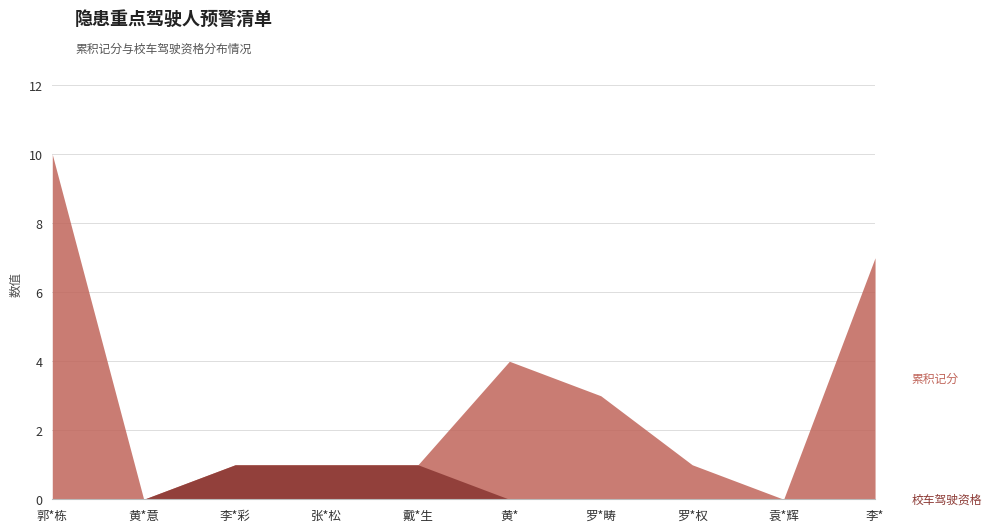

At which category is the sum across all series the highest?

郭*栋